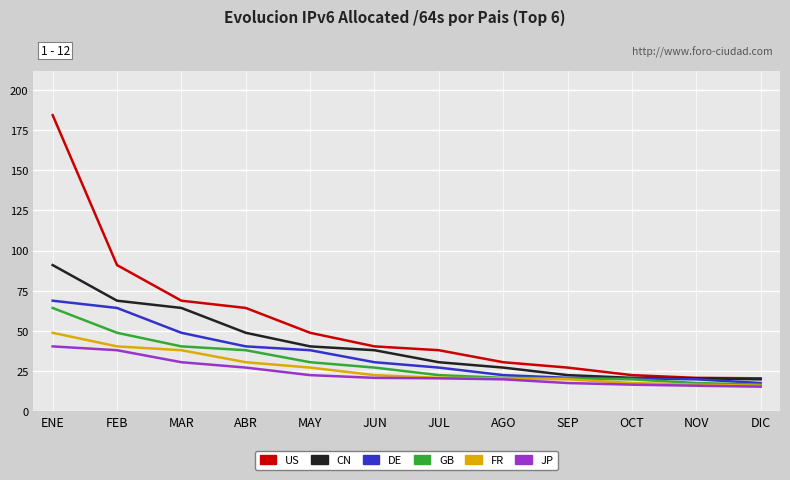

What is the difference between the highest and lowest values at MAY?

26.3